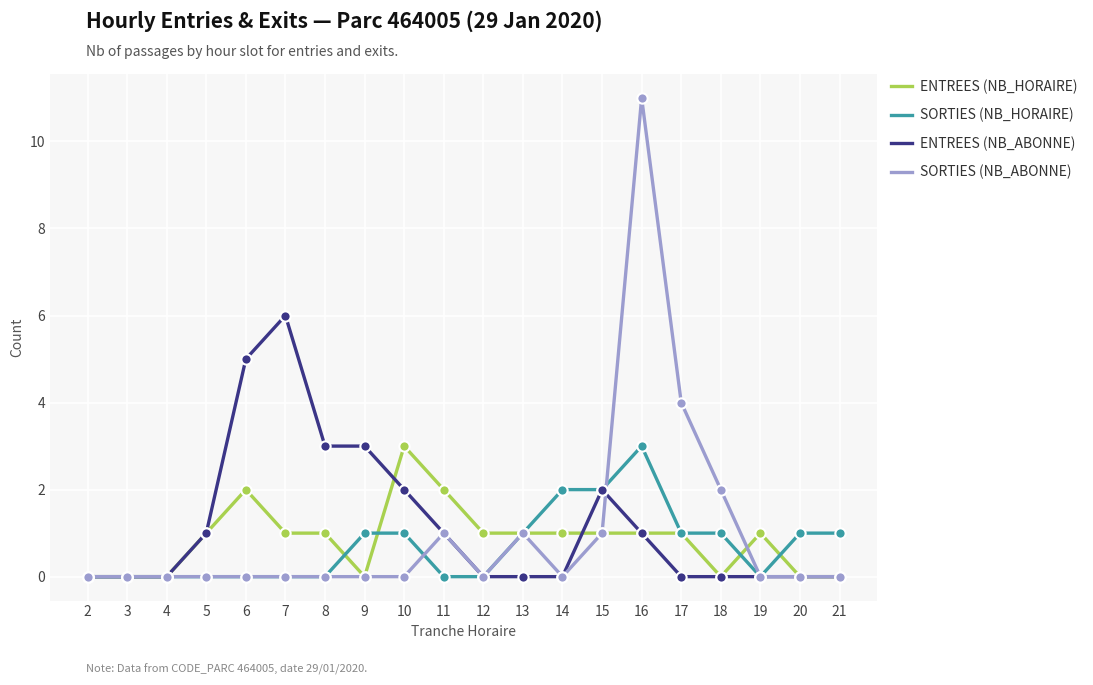

At which category is the sum across all series the highest?

16